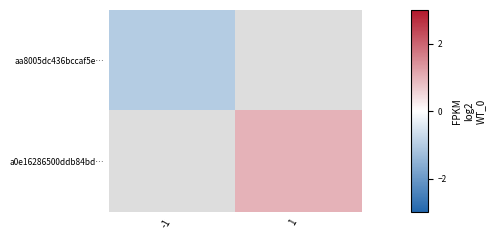

What is the maximum value shown in the chart?

1.0